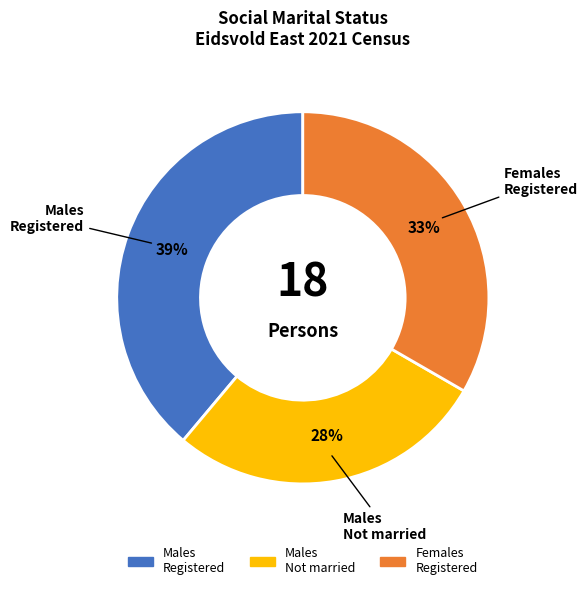

Is there a majority slice in this chart?

No